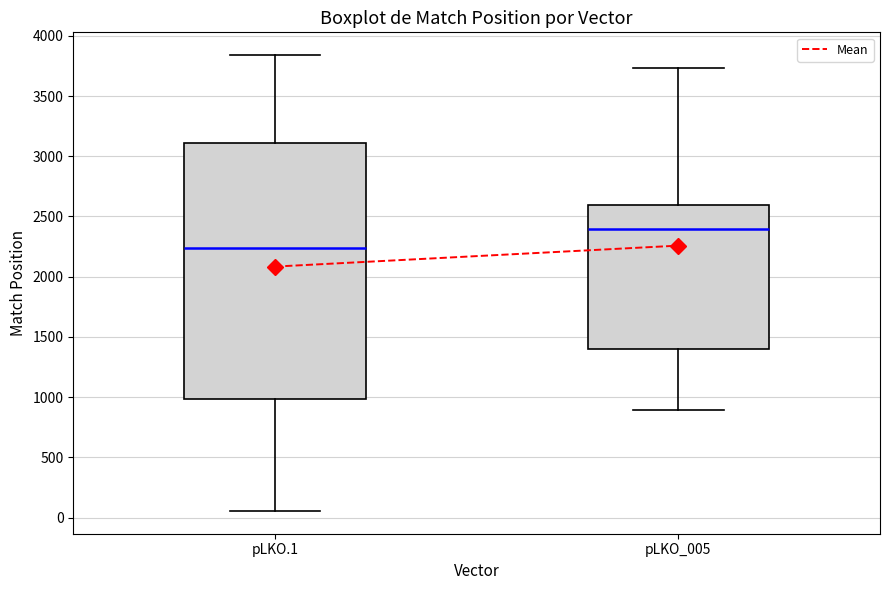

Which box has the highest median line?

pLKO_005